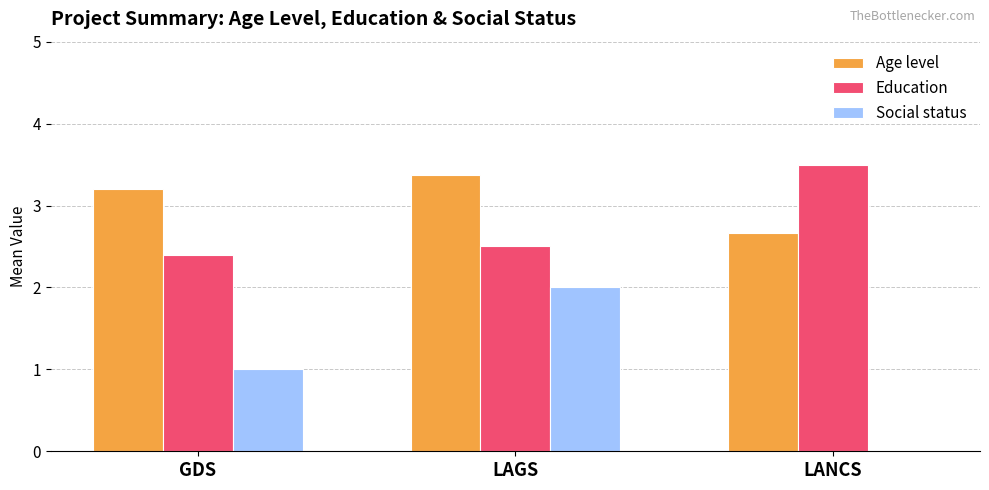

How many groups of bars are there?

3